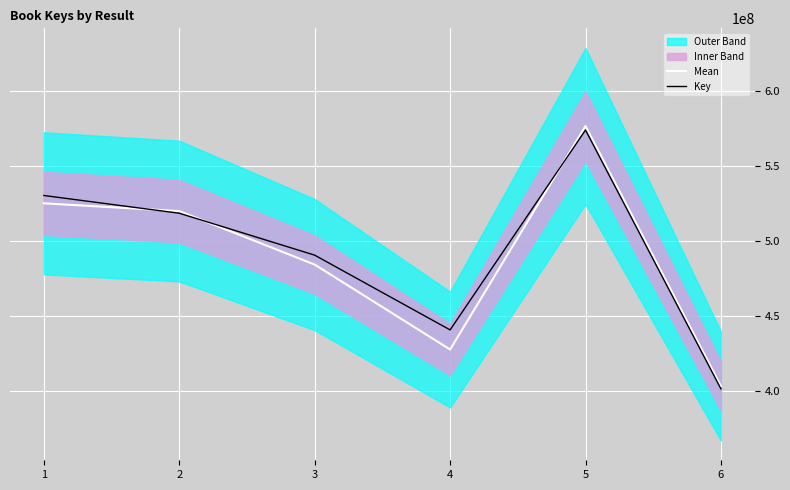

Is it true that Mean equals 568742666.0 at 6?

False